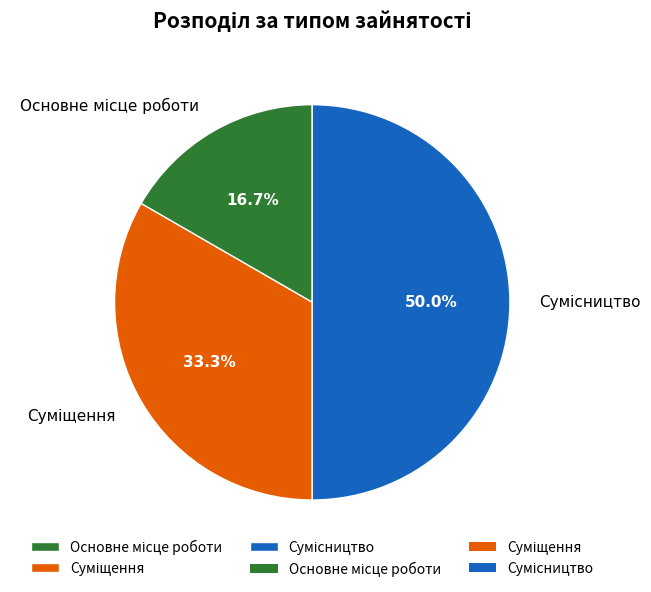

How many segments does this pie chart have?

3